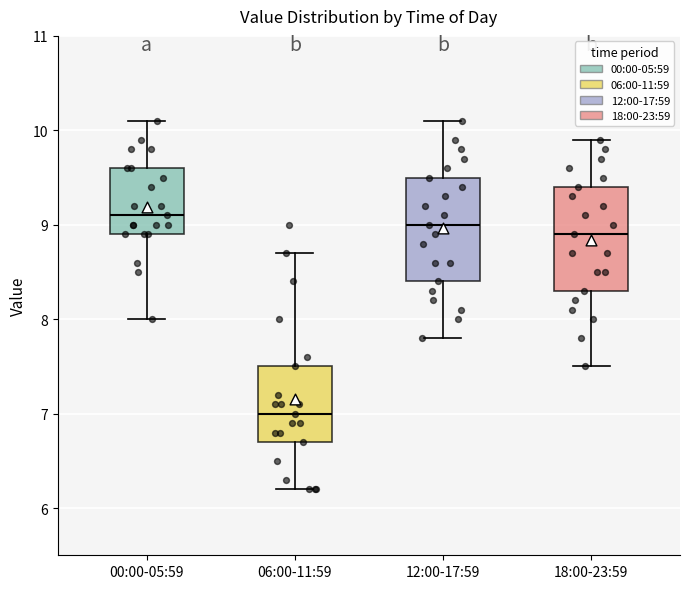

Reading left to right, read every box against the y-axis: the position of its median line, the range the box covers, and the ends of its whiskers. The values are not printed on the chart, so give them approximately, as read against the axis.

00:00-05:59: median 9.1, box 8.9 to 9.6, whiskers 8.0 to 10.1
06:00-11:59: median 7.0, box 6.7 to 7.5, whiskers 6.2 to 8.7
12:00-17:59: median 9.0, box 8.4 to 9.5, whiskers 7.8 to 10.1
18:00-23:59: median 8.9, box 8.3 to 9.4, whiskers 7.5 to 9.9